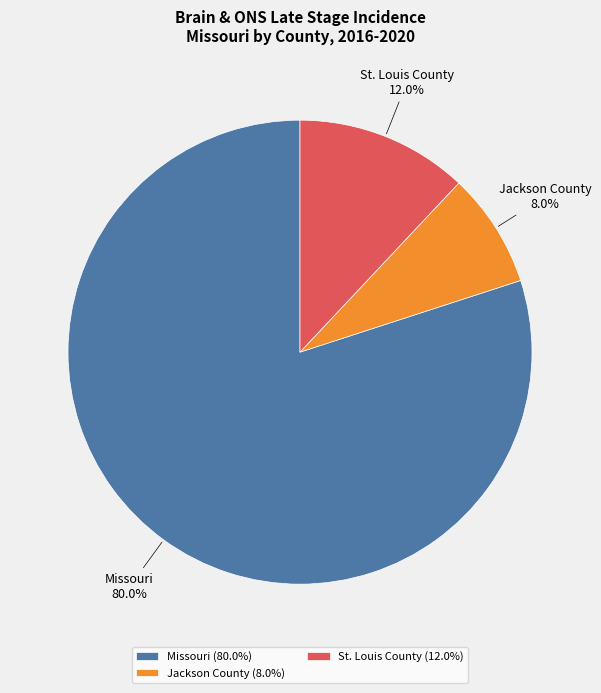

Which has a higher value, Missouri or St. Louis County?

Missouri